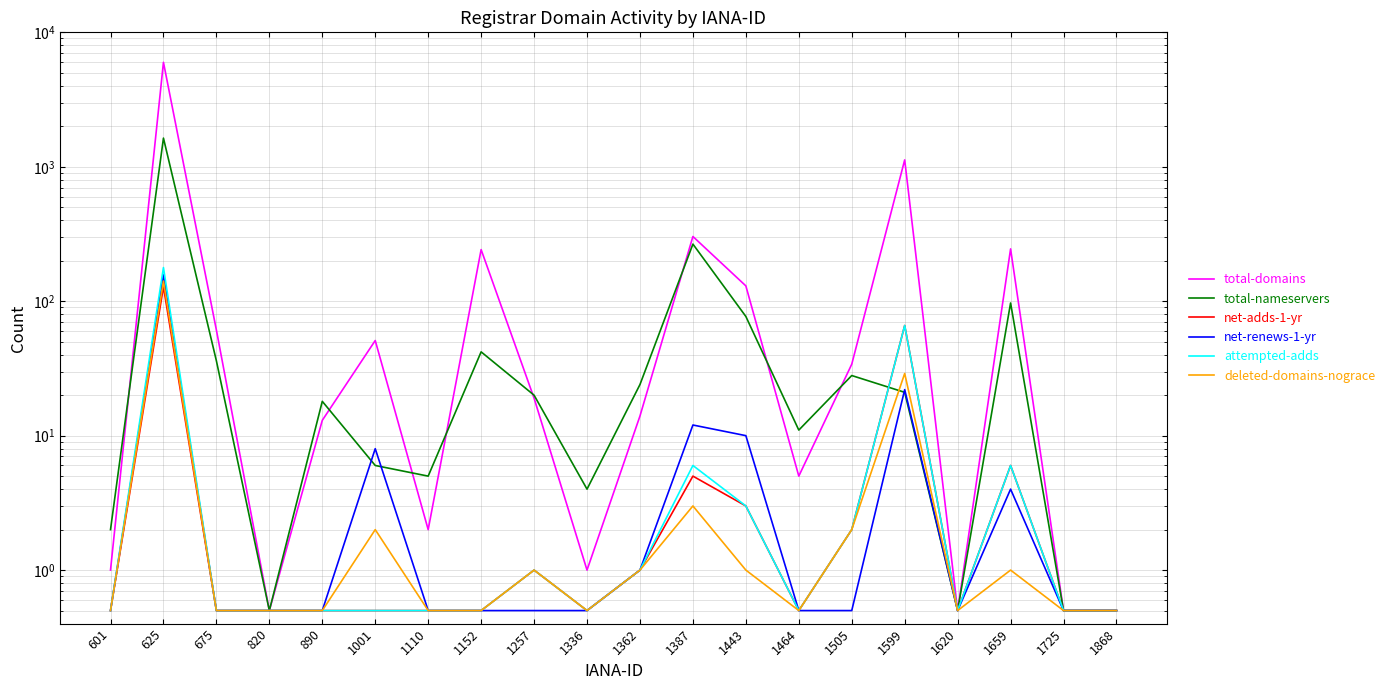

Between 675 and 1110, which is larger?

675